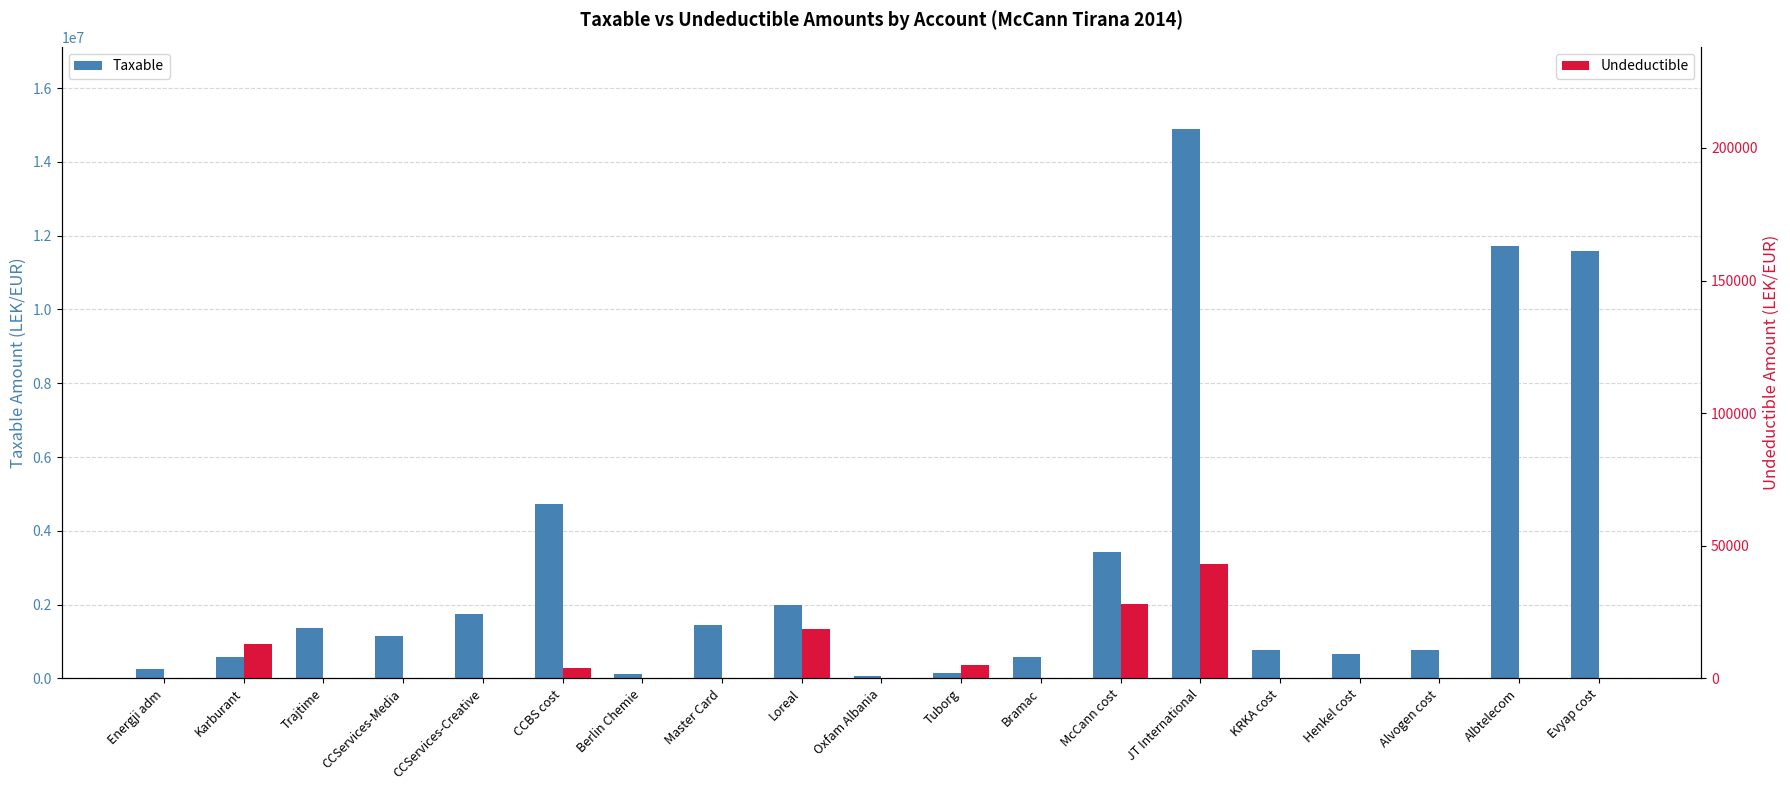

How many groups of bars are there?

19